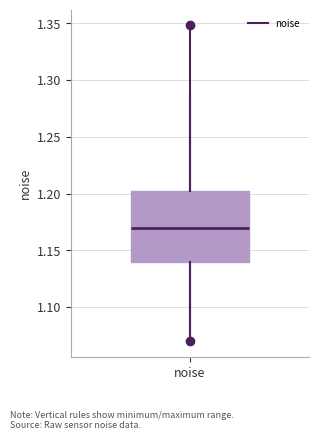

Read this box plot against the y-axis: the position of the median line, the range covered by the box, and the ends of both whiskers. The values are not printed on the chart, so give them approximately, as read against the axis.

median 1.17, box 1.14 to 1.20, whiskers 1.07 to 1.29